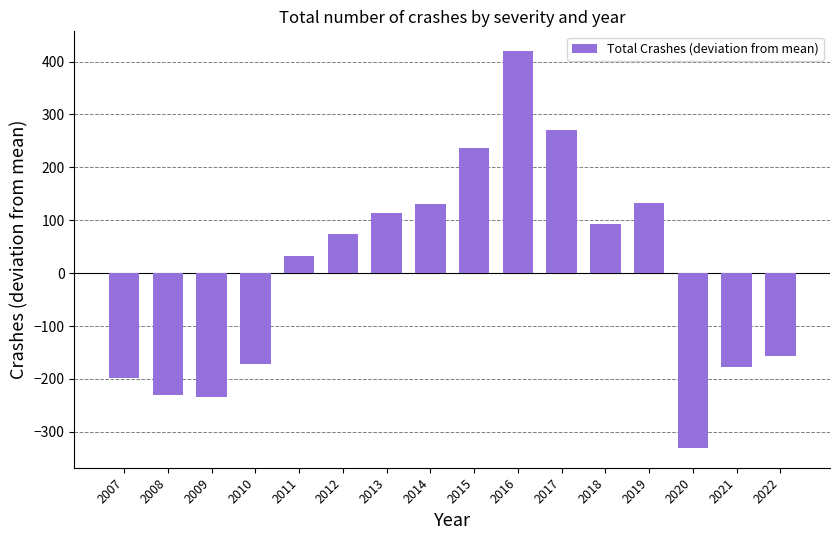

What value does the data have at 2010?

-172.4